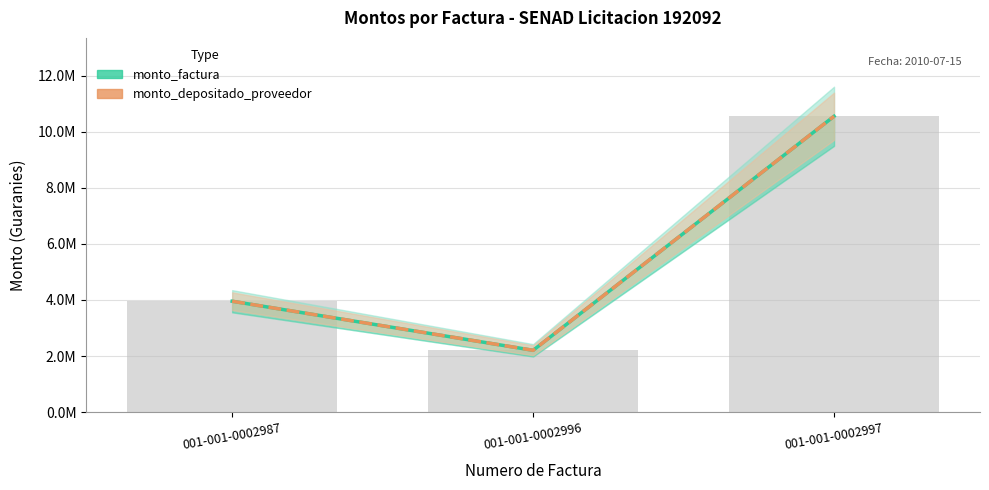

What is the minimum value for monto_depositado_proveedor?

2203470